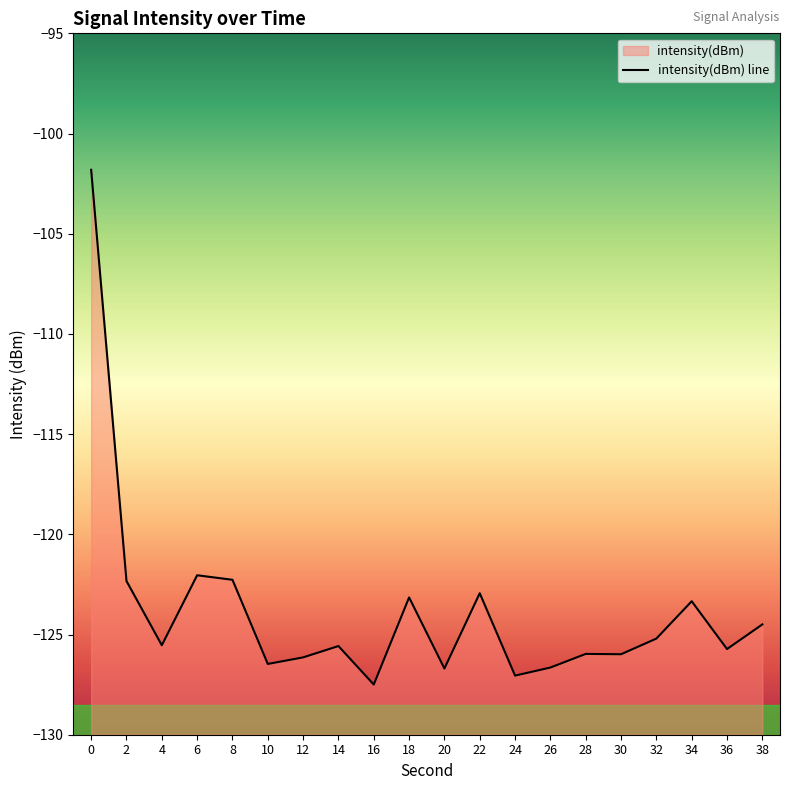

How many values exceed -125?

8